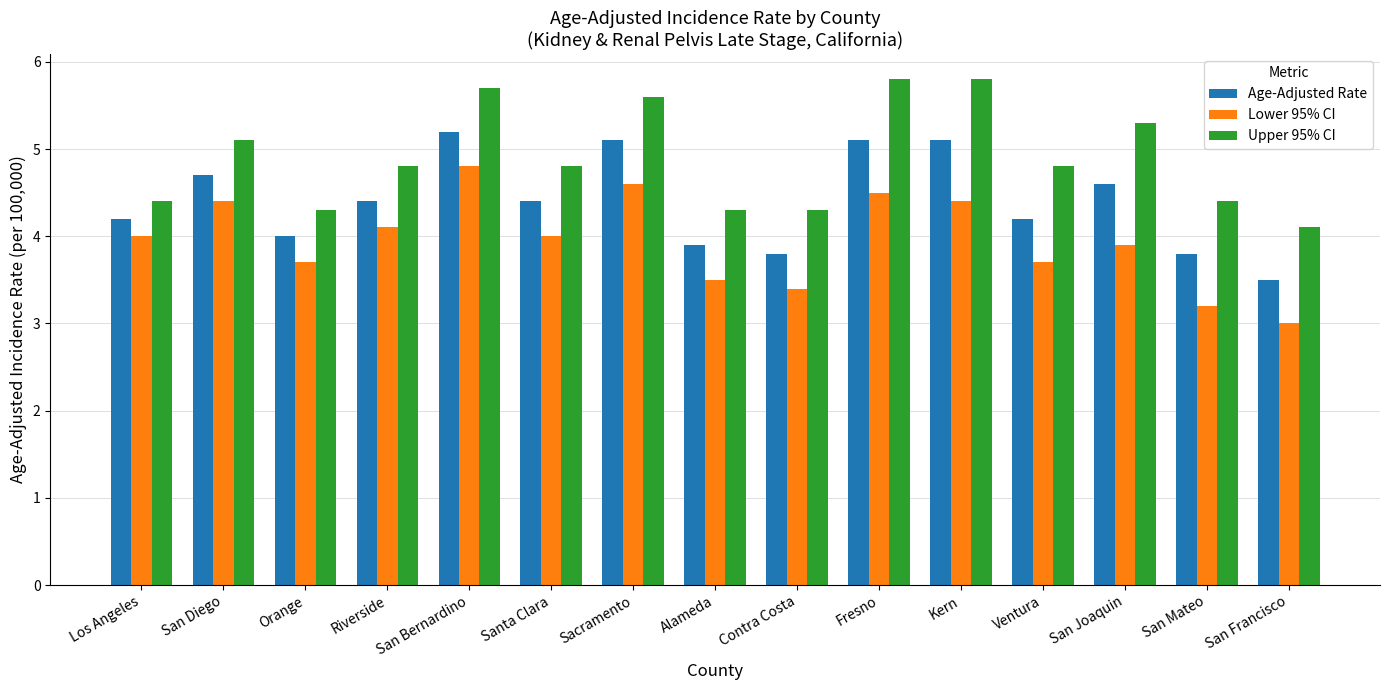

Which series has the widest spread of values?

Lower 95% CI